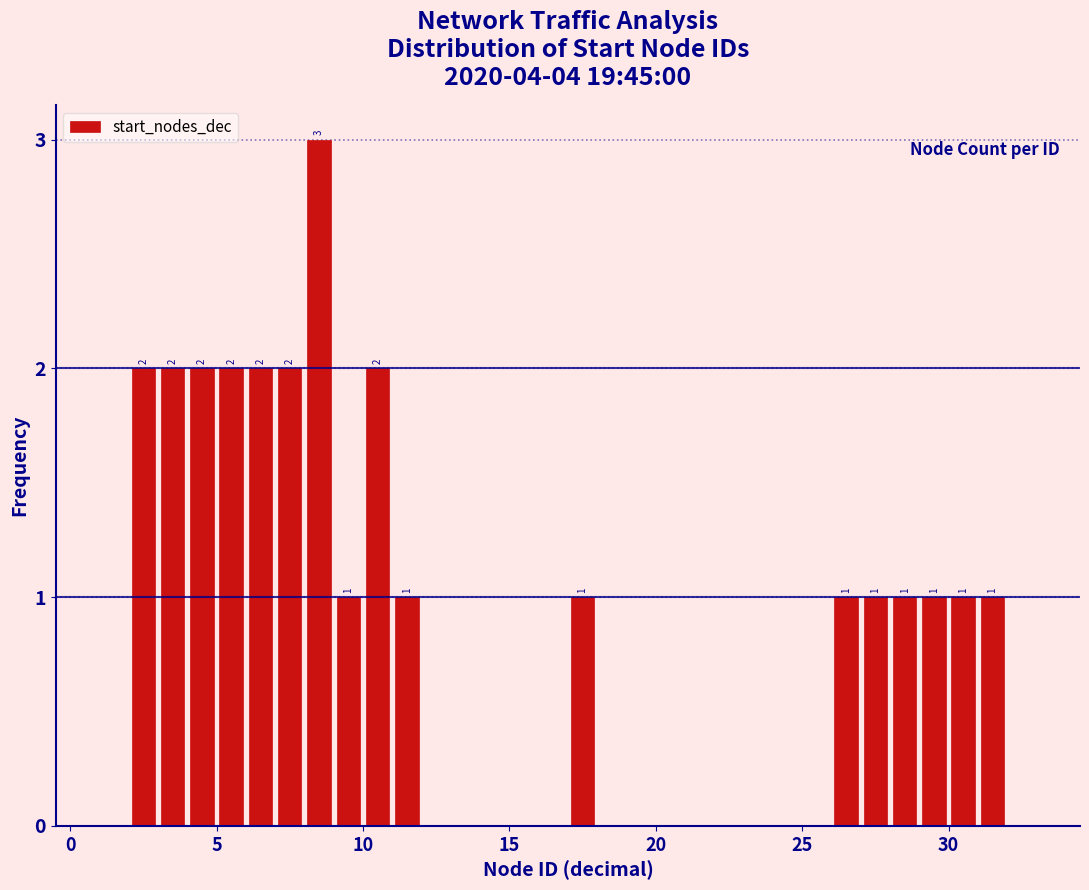

Around what value on the x-axis is the tallest bar? Give the approximate position of its centre, as read against the axis.

8.5